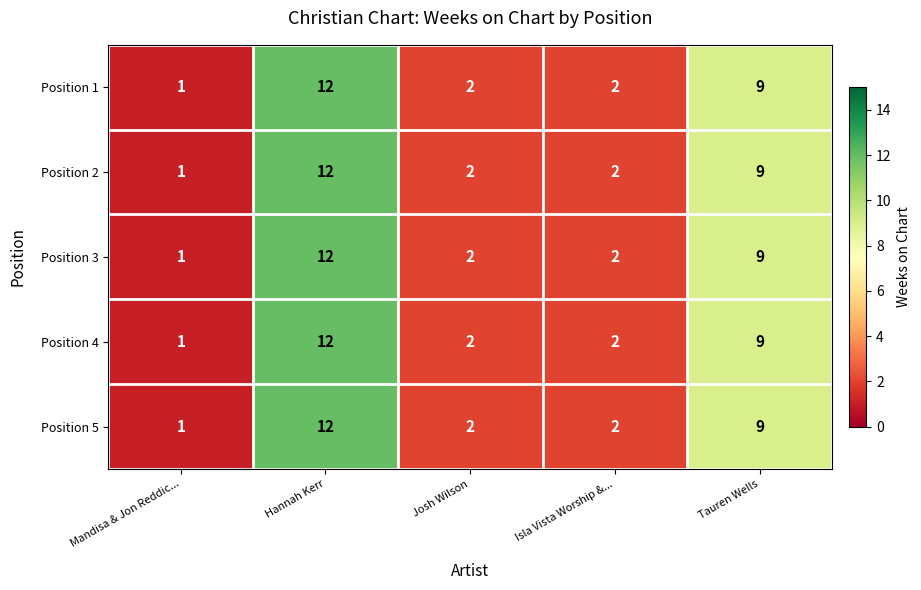

At which label is Position 2 closest to 6?

Tauren Wells